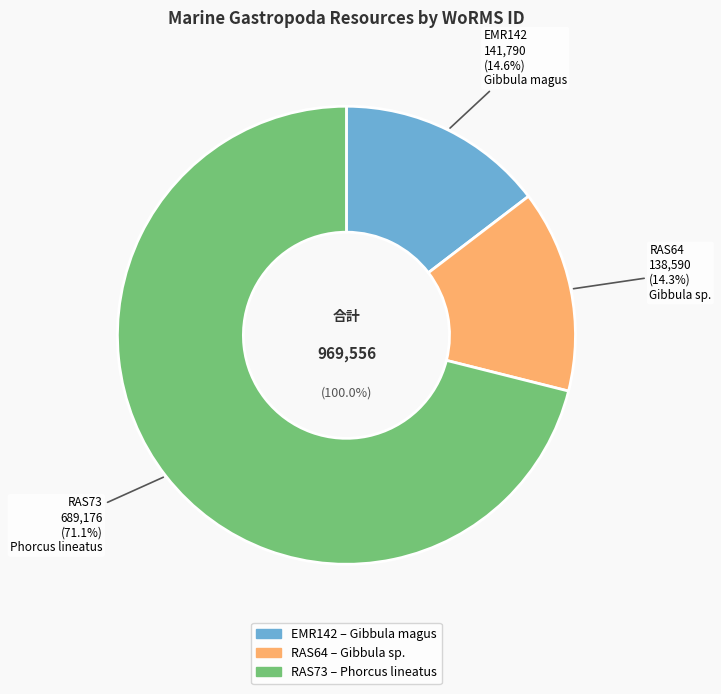

What portion of the pie excludes RAS73?

28.9%